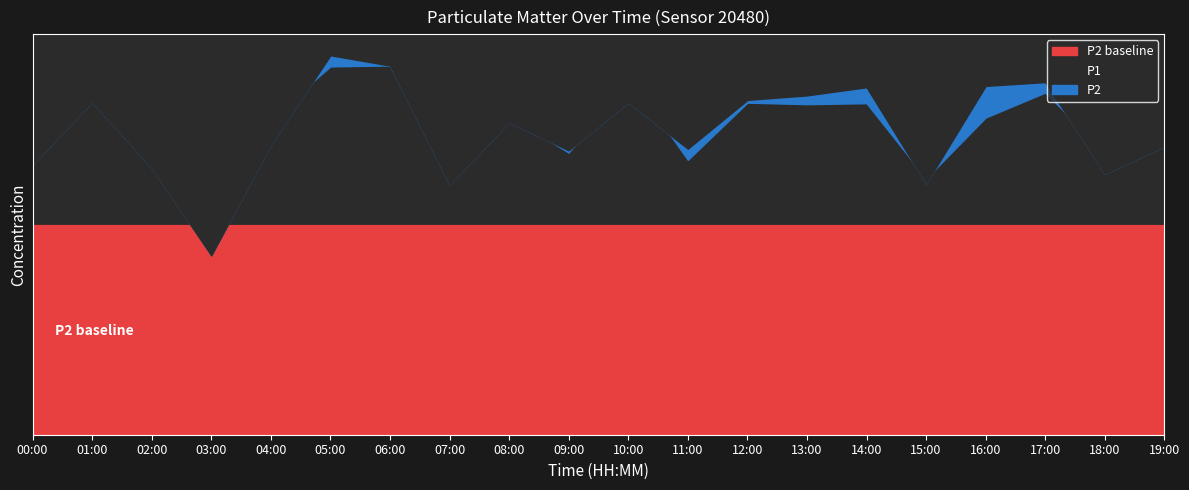

What is the approximate value of P1 at 17:00?

53.5